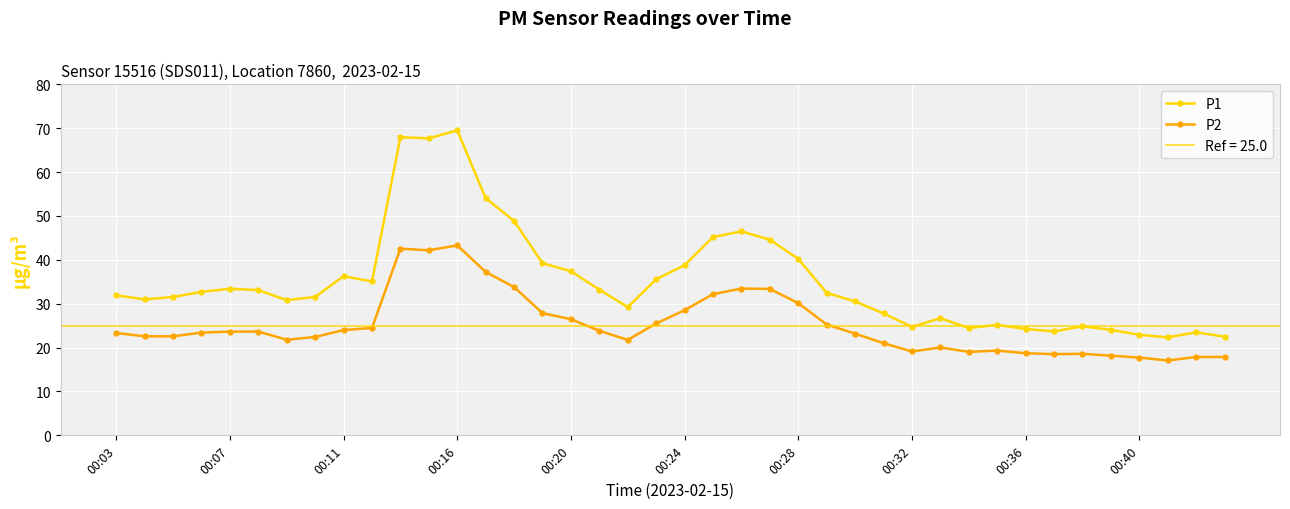

True or false: P2 and P1 cross at least once.

False